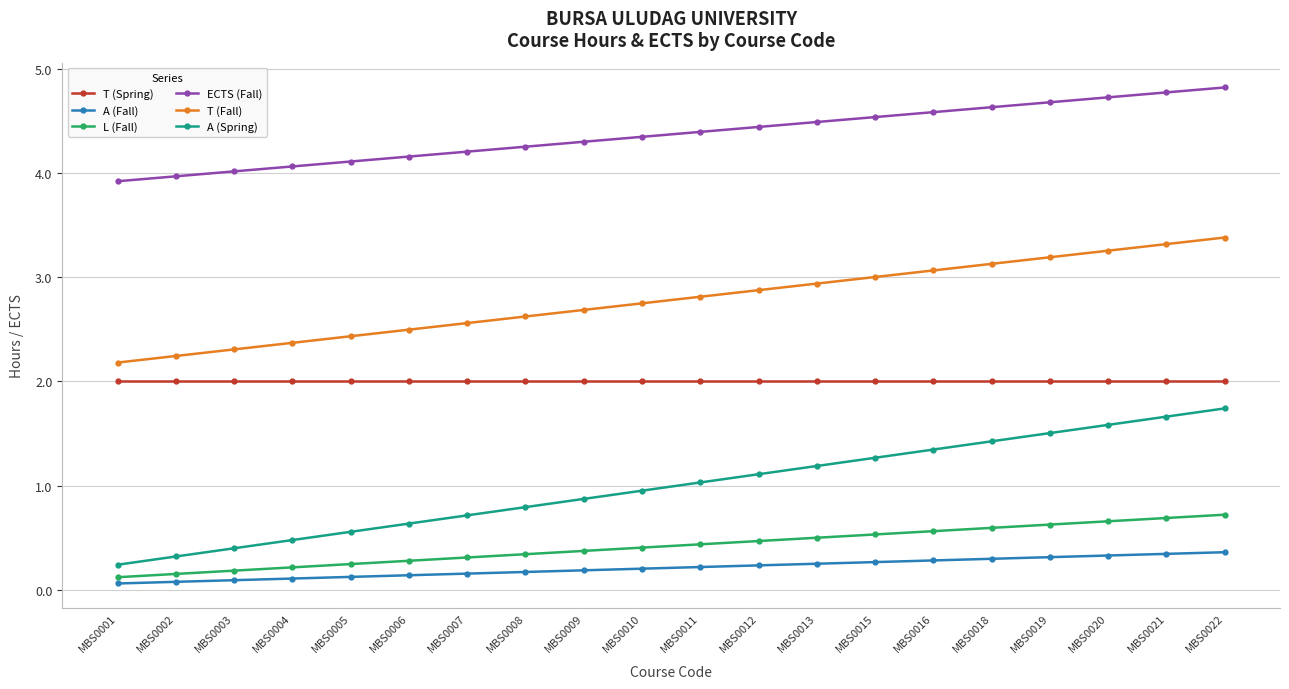

Which category has the lowest value in the ECTS (Fall) series?

MBS0001